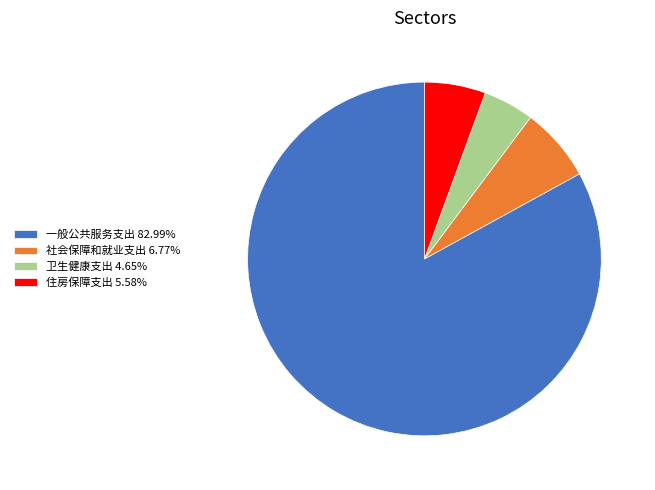

The 住房保障支出 slice represents 1% of the pie. True or false?

False